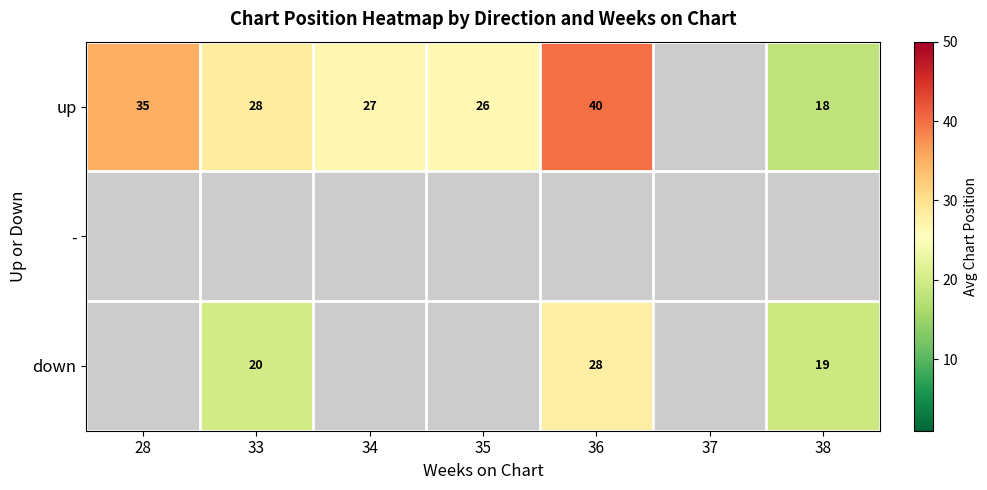

True or false: down has a value of 42 at 36.

False